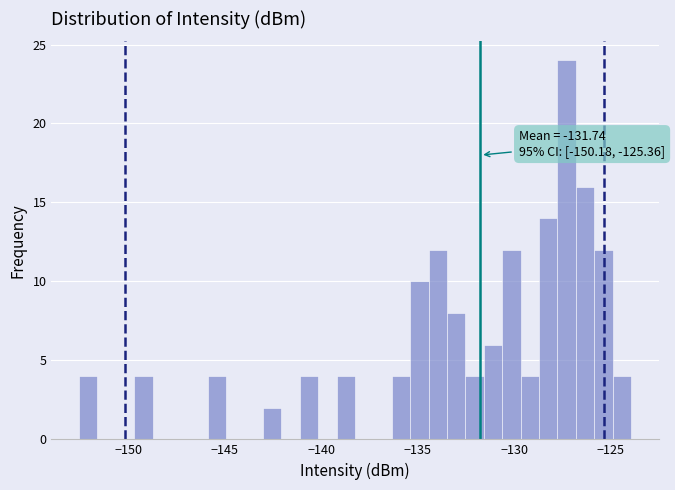

Read against the x-axis, roughly where is the centre of the tallest bar?

-127.5